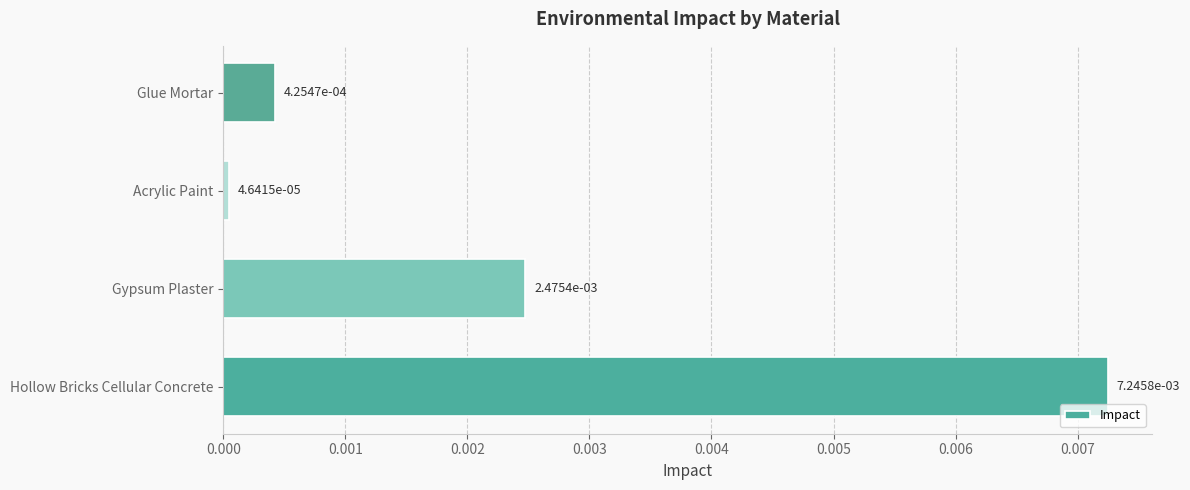

At which category does the chart reach its peak across all series?

Hollow Bricks Cellular Concrete